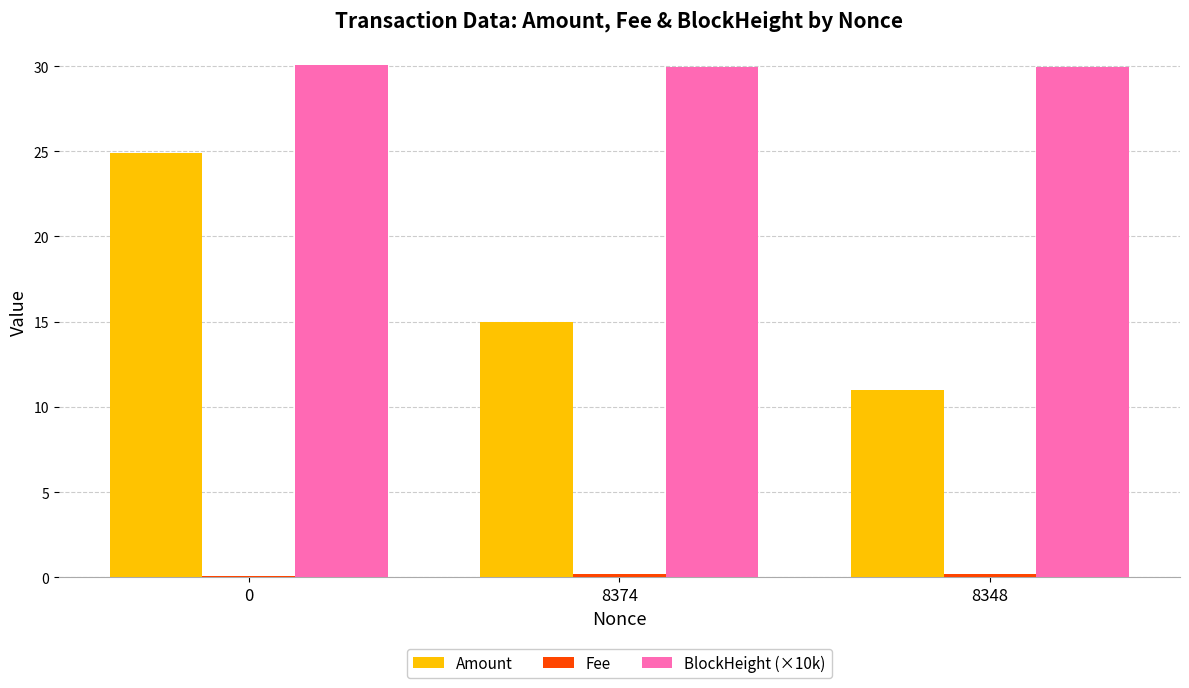

List the labels in order of Amount value, largest first.

0, 8374, 8348